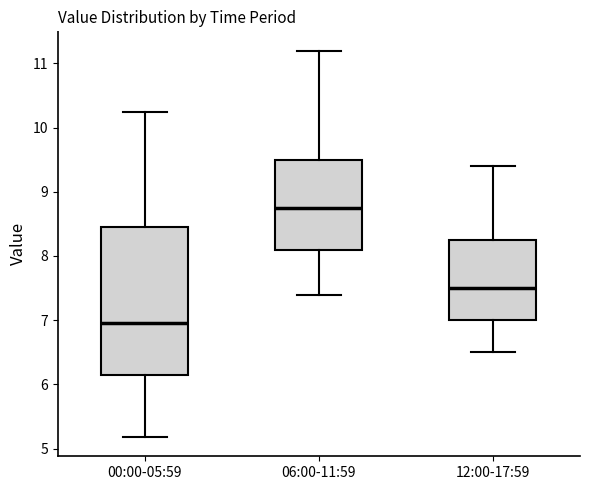

Reading left to right, read every box against the y-axis: the position of its median line, the range the box covers, and the ends of its whiskers. The values are not printed on the chart, so give them approximately, as read against the axis.

00:00-05:59: median 7.0, box 6.2 to 8.5, whiskers 5.2 to 10.3
06:00-11:59: median 8.8, box 8.1 to 9.5, whiskers 7.4 to 11.2
12:00-17:59: median 7.5, box 7.0 to 8.3, whiskers 6.5 to 9.4